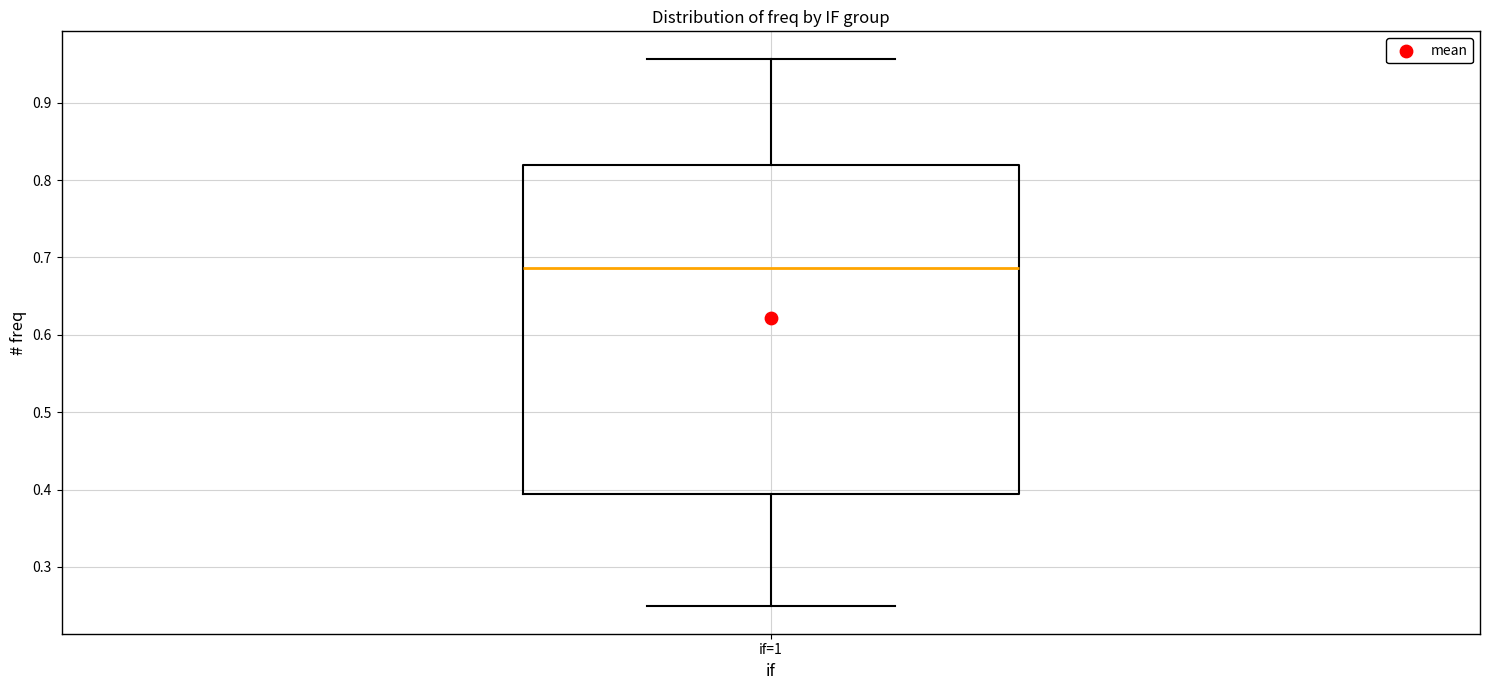

Read this box plot against the y-axis: the position of the median line, the range covered by the box, and the ends of both whiskers. The values are not printed on the chart, so give them approximately, as read against the axis.

median 0.69, box 0.39 to 0.82, whiskers 0.25 to 0.96